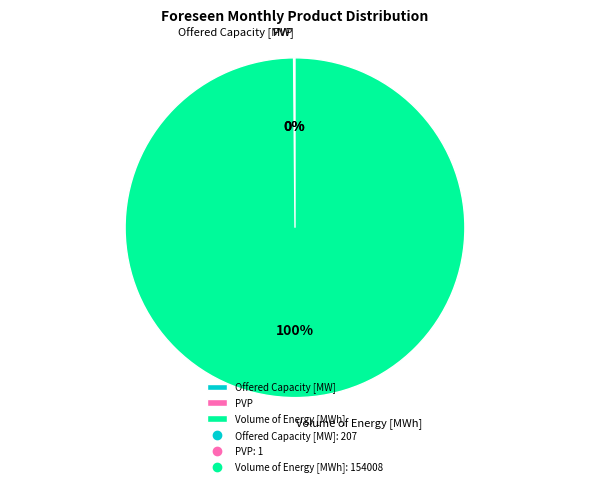

What is the largest slice in the pie chart?

Volume of Energy [MWh]